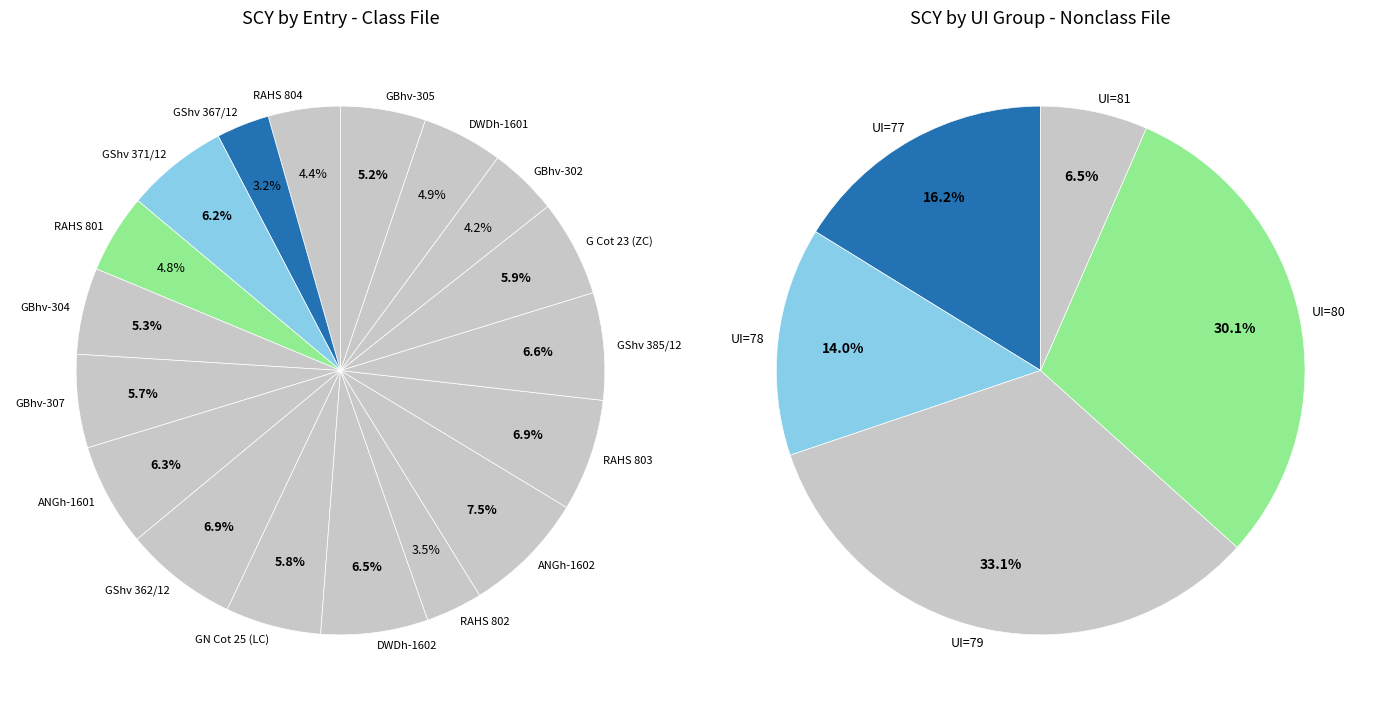

Does any single category account for the majority?

No